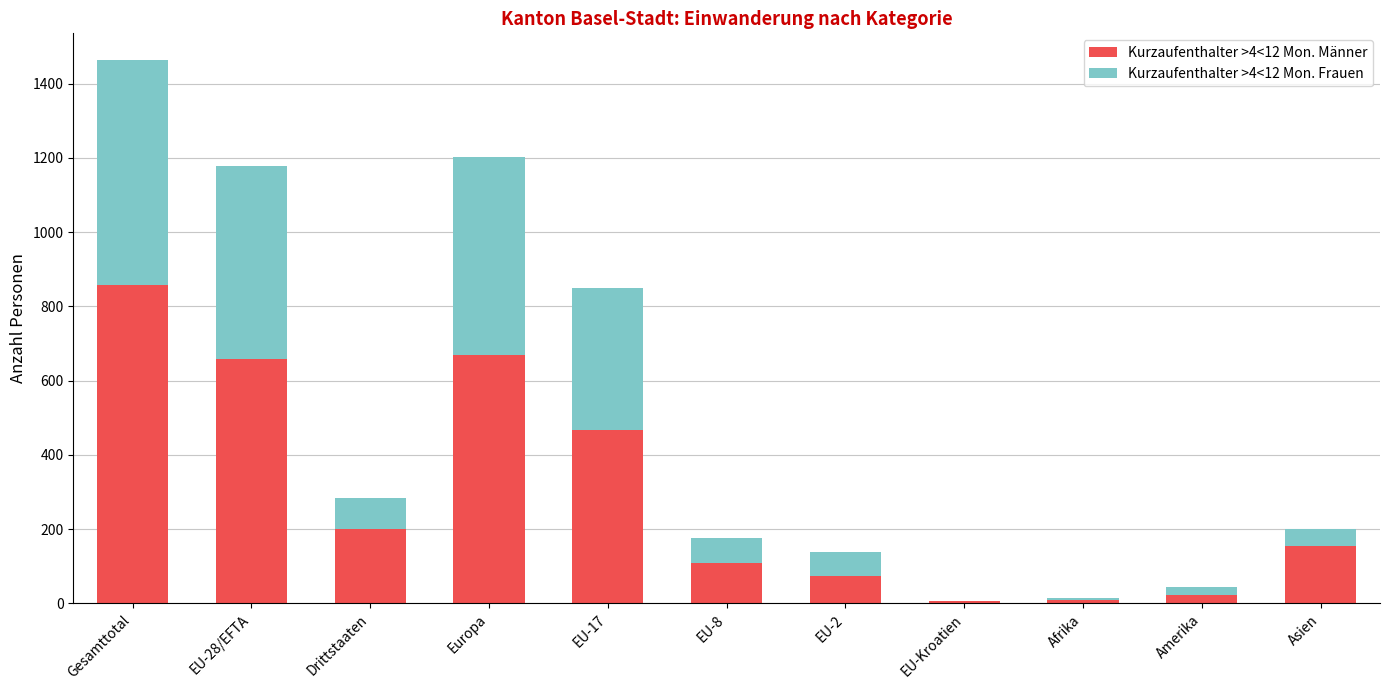

At which category is the sum across all series the highest?

Gesamttotal